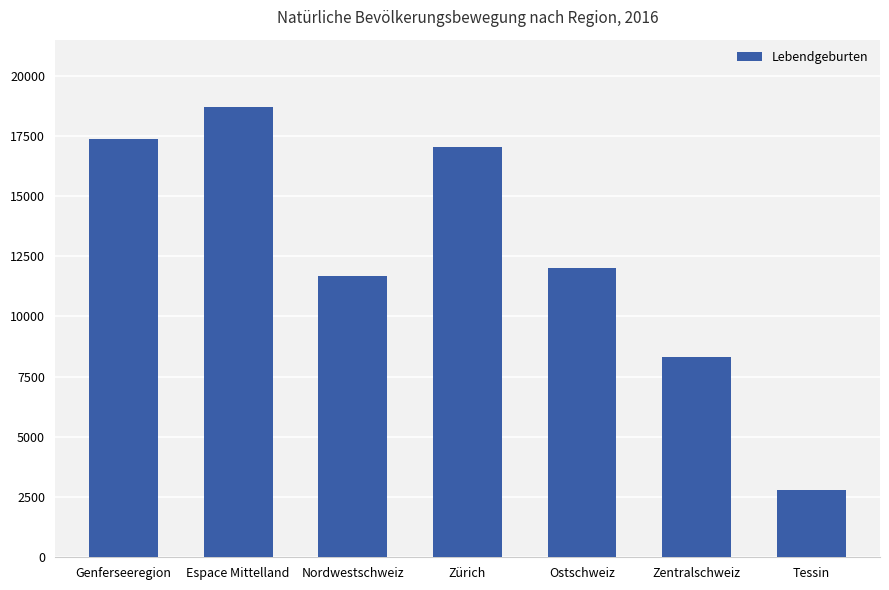

What is the difference between the maximum and minimum values?

15887